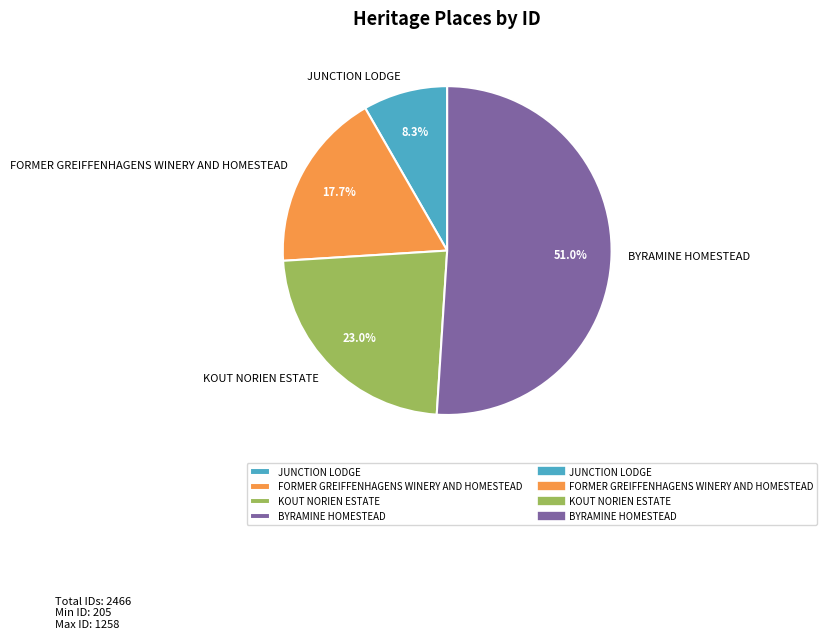

Is the sum of KOUT NORIEN ESTATE and JUNCTION LODGE greater than half?

No